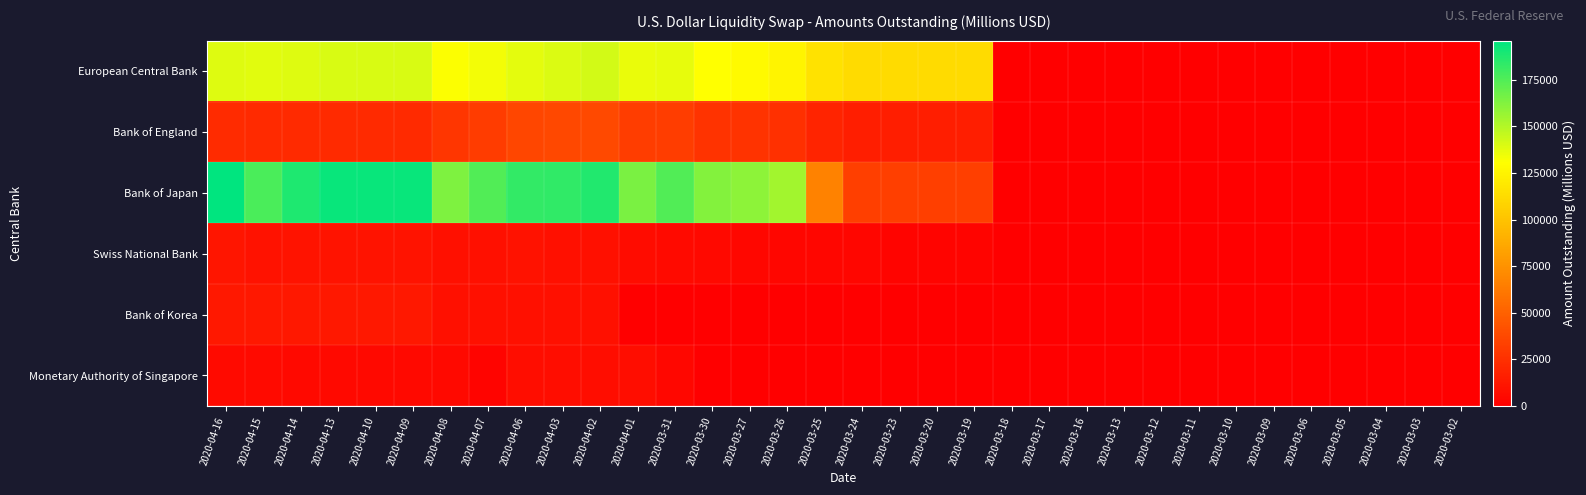

Reading left to right, what are all the values shown in this chart?

European Central Bank: 2020-04-16=139342.4	2020-04-15=138199.0	2020-04-14=138657.0	2020-04-13=140629.0	2020-04-10=140629.0	2020-04-09=140629.0	2020-04-08=131251.2	2020-04-07=133258.2	2020-04-06=137638.2	2020-04-03=139638.2	2020-04-02=141918.2	2020-04-01=135867.0	2020-03-31=137032.0	2020-03-30=130402.0	2020-03-27=128237.0	2020-03-26=125032.0	2020-03-25=116220.0	2020-03-24=112105.0	2020-03-23=112085.0	2020-03-20=112085.0	2020-03-19=112085.0	2020-03-18=45.0	2020-03-17=45.0	2020-03-16=45.0	2020-03-13=45.0	2020-03-12=45.0	2020-03-11=58.0	2020-03-10=58.0	2020-03-09=58.0	2020-03-06=58.0	2020-03-05=58.0	2020-03-04=47.3	2020-03-03=47.3	2020-03-02=47.3
Bank of England: 2020-04-16=22280.0	2020-04-15=21935.0	2020-04-14=21935.0	2020-04-13=21935.0	2020-04-10=21935.0	2020-04-09=21935.0	2020-04-08=27785.0	2020-04-07=31290.0	2020-04-06=36290.0	2020-04-03=36790.0	2020-04-02=37700.0	2020-04-01=31550.0	2020-03-31=31600.0	2020-03-30=26600.0	2020-03-27=26100.0	2020-03-26=25195.0	2020-03-25=19015.0	2020-03-24=15460.0	2020-03-23=15455.0	2020-03-20=15455.0	2020-03-19=15455.0	2020-03-18=0.0	2020-03-17=0.0	2020-03-16=0.0	2020-03-13=0.0	2020-03-12=0.0	2020-03-11=0.0	2020-03-10=0.0	2020-03-09=0.0	2020-03-06=0.0	2020-03-05=0.0	2020-03-04=0.0	2020-03-03=0.0	2020-03-02=0.0
Bank of Japan: 2020-04-16=196020.0	2020-04-15=176212.0	2020-04-14=188161.0	2020-04-13=193311.0	2020-04-10=193448.0	2020-04-09=193318.0	2020-04-08=163801.0	2020-04-07=175021.0	2020-04-06=182371.0	2020-04-03=183501.0	2020-04-02=187501.0	2020-04-01=163957.0	2020-03-31=174707.0	2020-03-30=161607.0	2020-03-27=159342.0	2020-03-26=154392.0	2020-03-25=67175.0	2020-03-24=32325.0	2020-03-23=32325.0	2020-03-20=32325.0	2020-03-19=32325.0	2020-03-18=0.0	2020-03-17=0.0	2020-03-16=0.0	2020-03-13=0.0	2020-03-12=0.0	2020-03-11=0.0	2020-03-10=0.0	2020-03-09=0.0	2020-03-06=0.0	2020-03-05=0.0	2020-03-04=1.0	2020-03-03=1.0	2020-03-02=1.0
Swiss National Bank: 2020-04-16=11283.0	2020-04-15=9949.0	2020-04-14=10139.0	2020-04-13=10649.0	2020-04-10=10649.0	2020-04-09=10649.0	2020-04-08=8735.0	2020-04-07=8925.0	2020-04-06=9490.0	2020-04-03=8940.0	2020-04-02=9140.0	2020-04-01=6290.0	2020-03-31=6090.0	2020-03-30=4656.0	2020-03-27=3936.0	2020-03-26=3436.0	2020-03-25=3641.0	2020-03-24=3331.0	2020-03-23=2620.0	2020-03-20=2620.0	2020-03-19=2620.0	2020-03-18=0.0	2020-03-17=0.0	2020-03-16=0.0	2020-03-13=0.0	2020-03-12=0.0	2020-03-11=0.0	2020-03-10=0.0	2020-03-09=0.0	2020-03-06=0.0	2020-03-05=0.0	2020-03-04=0.0	2020-03-03=0.0	2020-03-02=0.0
Bank of Korea: 2020-04-16=12335.0	2020-04-15=12335.0	2020-04-14=12335.0	2020-04-13=12335.0	2020-04-10=12335.0	2020-04-09=12335.0	2020-04-08=8720.0	2020-04-07=8720.0	2020-04-06=8720.0	2020-04-03=8720.0	2020-04-02=8720.0	2020-04-01=0.0	2020-03-31=0.0	2020-03-30=0.0	2020-03-27=0.0	2020-03-26=0.0	2020-03-25=0.0	2020-03-24=0.0	2020-03-23=0.0	2020-03-20=0.0	2020-03-19=0.0	2020-03-18=0.0	2020-03-17=0.0	2020-03-16=0.0	2020-03-13=0.0	2020-03-12=0.0	2020-03-11=0.0	2020-03-10=0.0	2020-03-09=0.0	2020-03-06=0.0	2020-03-05=0.0	2020-03-04=0.0	2020-03-03=0.0	2020-03-02=0.0
Monetary Authority of Singapore: 2020-04-16=6096.0	2020-04-15=6096.0	2020-04-14=4720.0	2020-04-13=4720.0	2020-04-10=4720.0	2020-04-09=4720.0	2020-04-08=4720.0	2020-04-07=2635.0	2020-04-06=6905.0	2020-04-03=6905.0	2020-04-02=6905.0	2020-04-01=6905.0	2020-03-31=4270.0	2020-03-30=0.0	2020-03-27=0.0	2020-03-26=0.0	2020-03-25=0.0	2020-03-24=0.0	2020-03-23=0.0	2020-03-20=0.0	2020-03-19=0.0	2020-03-18=0.0	2020-03-17=0.0	2020-03-16=0.0	2020-03-13=0.0	2020-03-12=0.0	2020-03-11=0.0	2020-03-10=0.0	2020-03-09=0.0	2020-03-06=0.0	2020-03-05=0.0	2020-03-04=0.0	2020-03-03=0.0	2020-03-02=0.0